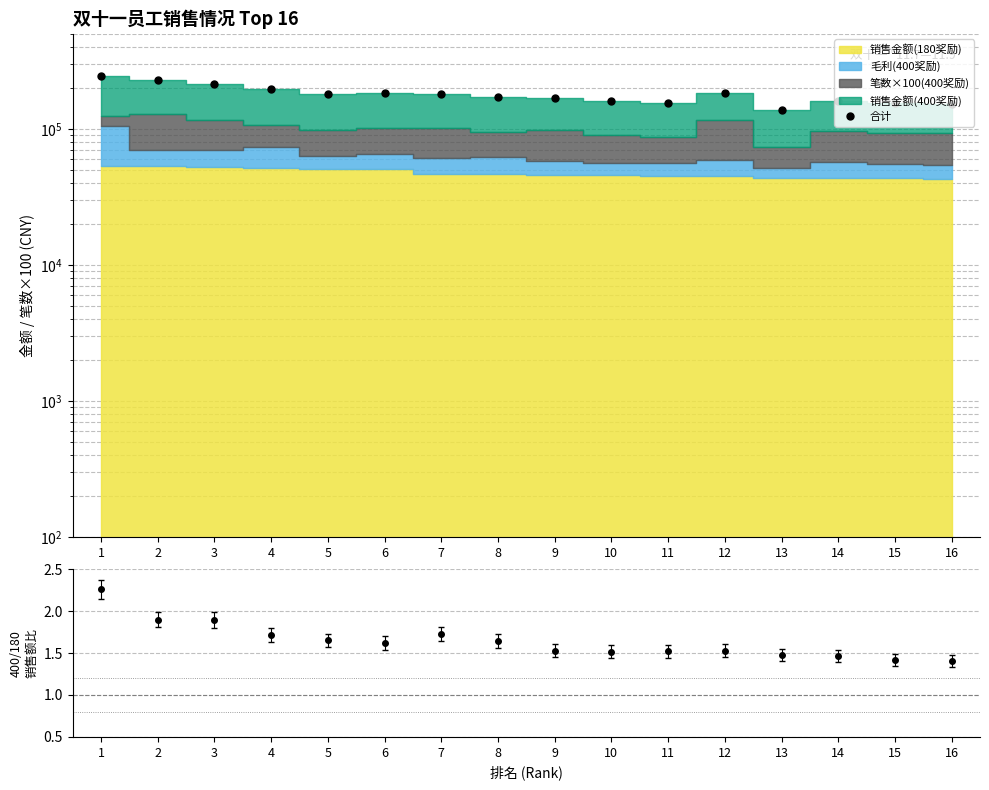

Does the chart display data point markers on the line(s)?

Yes